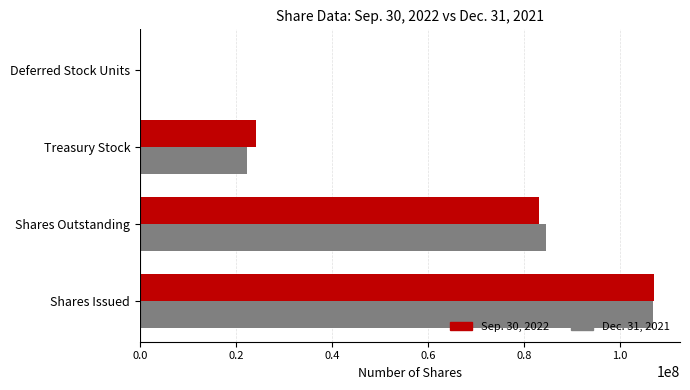

What are all the series names shown in the legend?

Sep. 30, 2022, Dec. 31, 2021